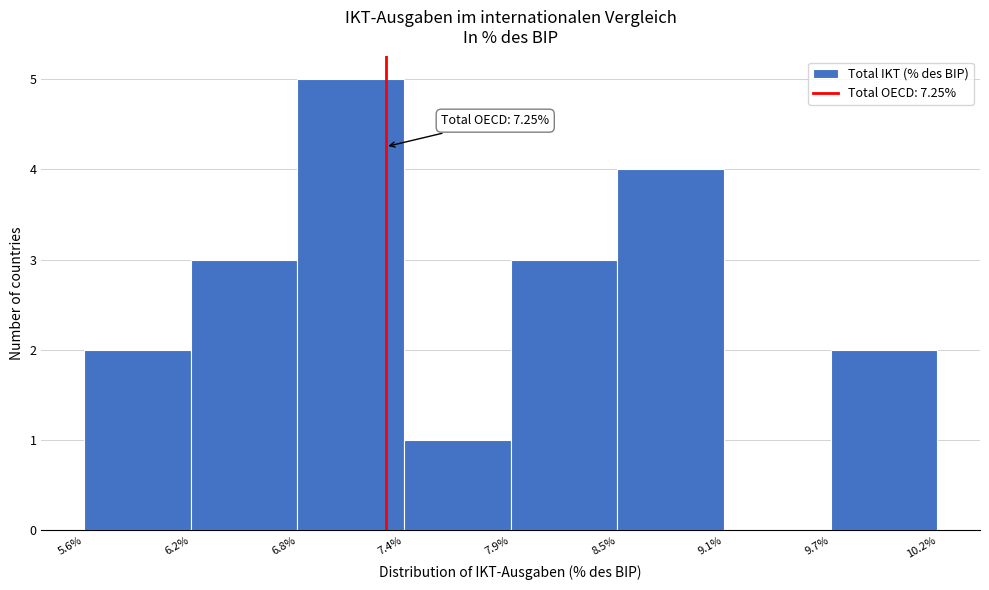

Which range on the x-axis has the tallest bar?

6.8% to 7.4%